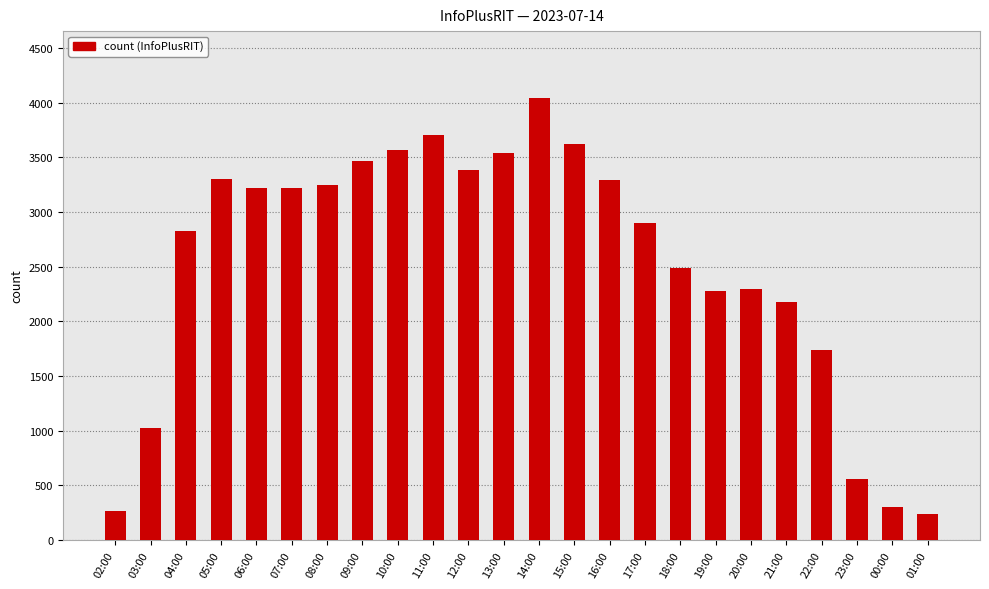

What is the maximum value shown in the chart?

4046